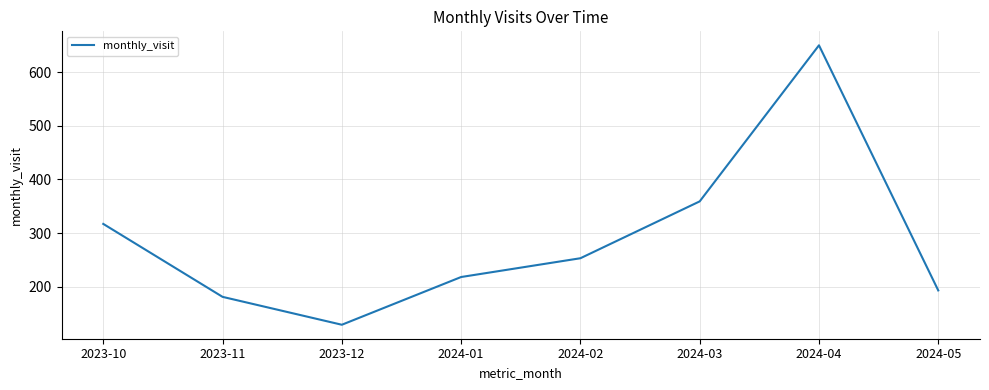

True or false: the data shows 73 at 2024-05.

False